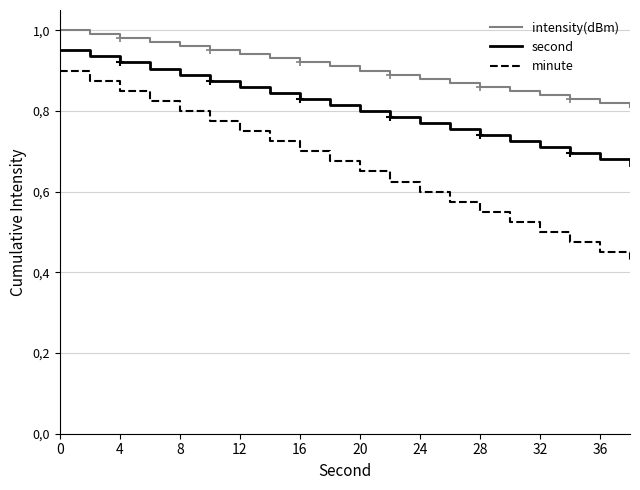

Is this an area chart (filled region under the line)?

No